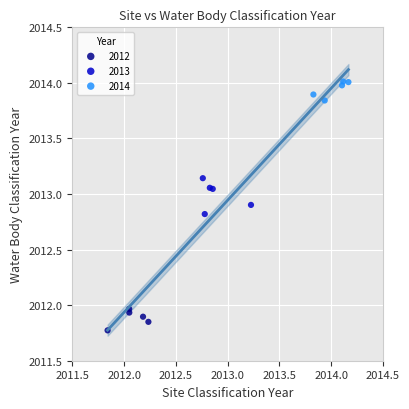

Which series reaches the maximum Y coordinate?

2014